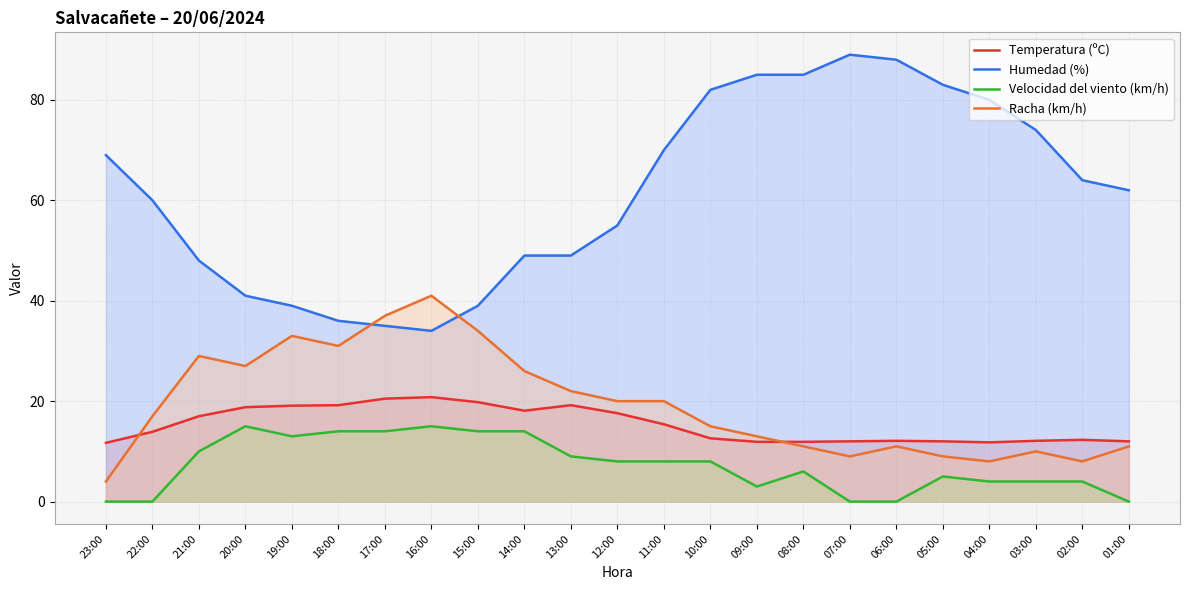

True or false: Racha (km/h) has more than 0 interior local peaks.

True